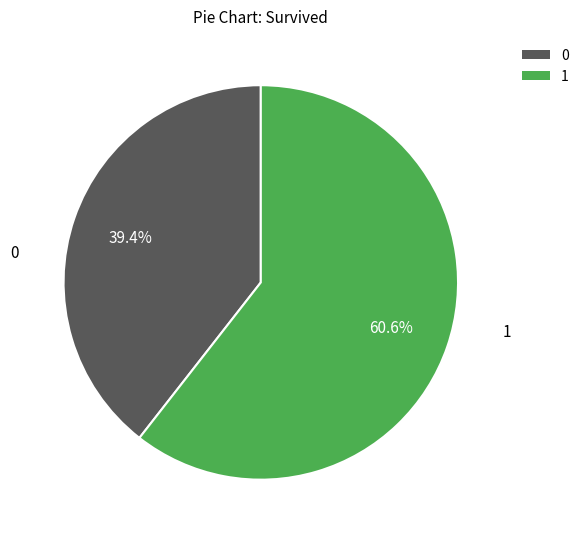

To the nearest percent, what is the average slice percentage?

50%